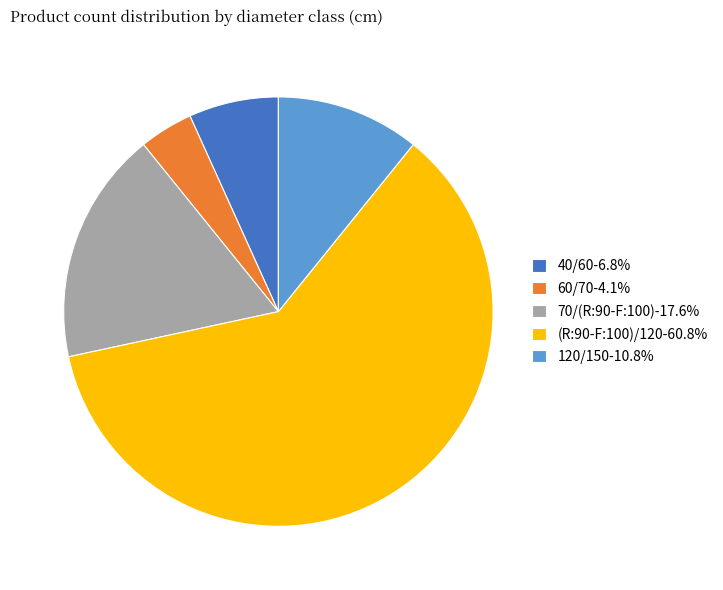

Do 40/60 and 120/150 together represent more than half of the pie?

No